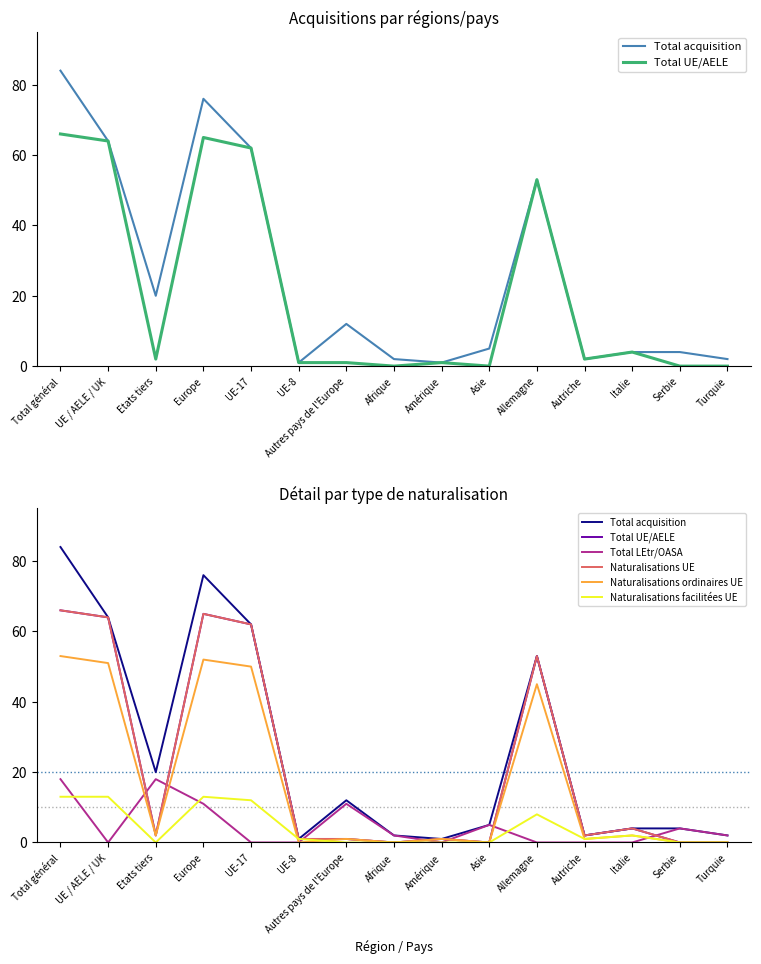

Rank the series by their maximum value, from highest to lowest.

Total acquisition, Total UE/AELE, Naturalisations UE, Naturalisations ordinaires UE, Total LEtr/OASA, Naturalisations facilitées UE